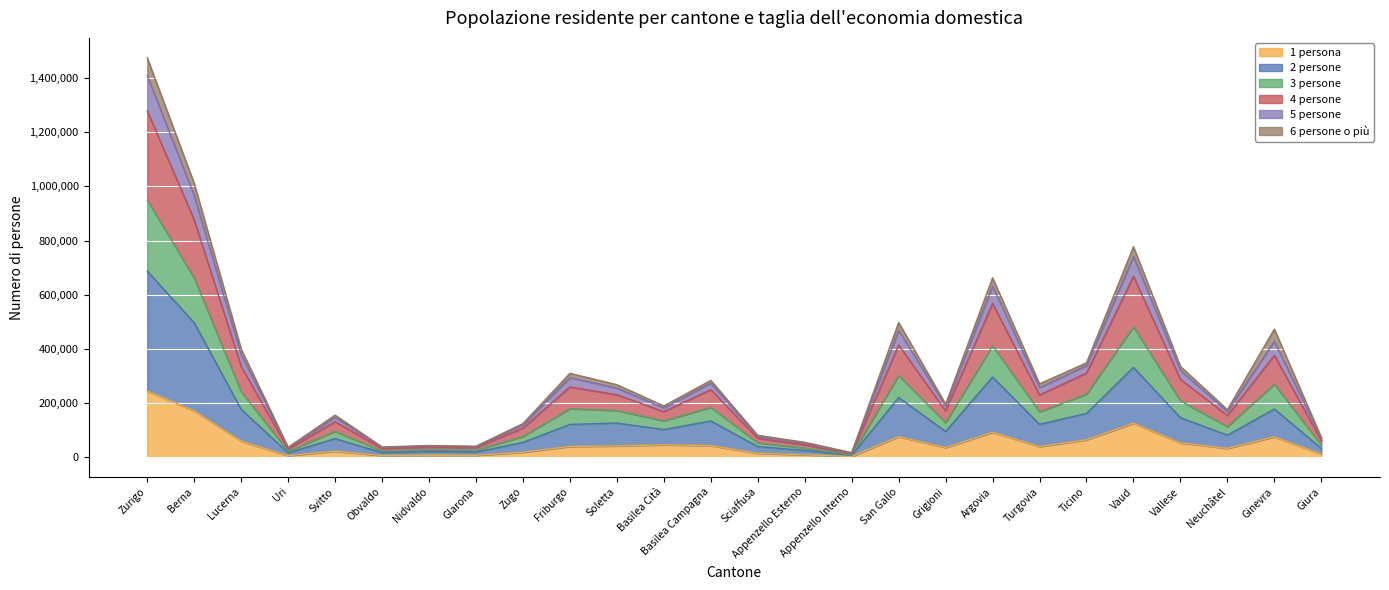

True or false: 5 persone and 2 persone intersect in this chart.

False